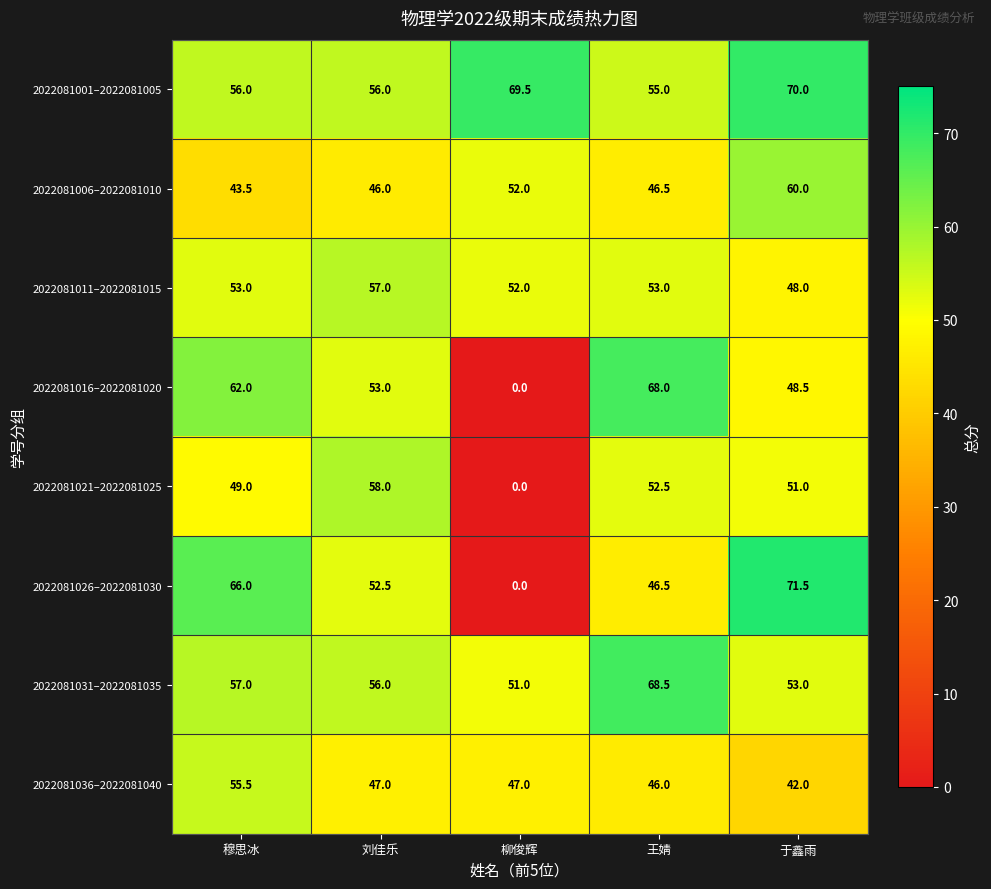

List the labels in order of 2022081021–2022081025 value, largest first.

刘佳乐, 王婧, 于鑫雨, 穆思冰, 柳俊辉